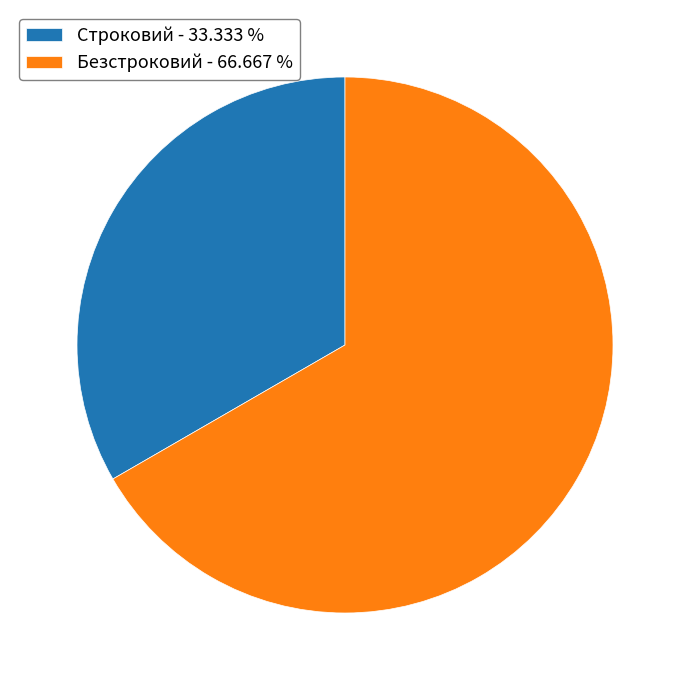

Rank the categories by value from highest to lowest.

Безстроковий, Строковий